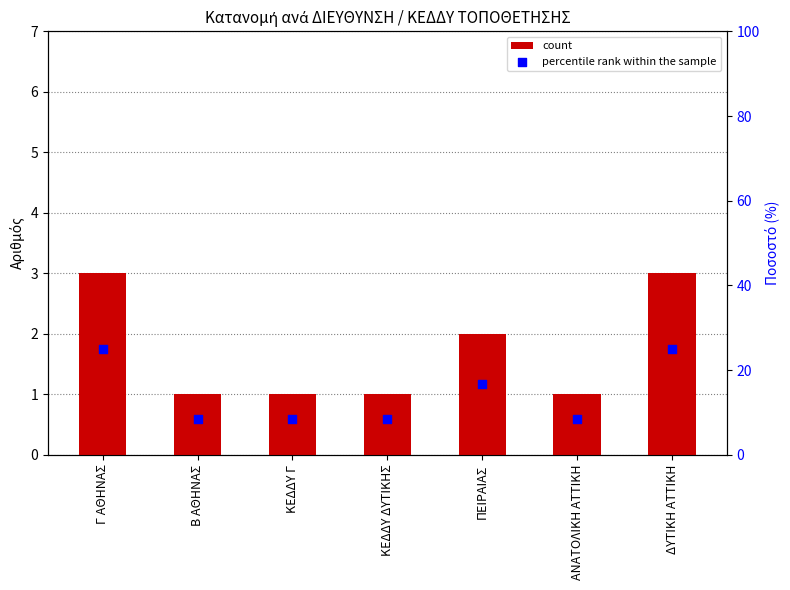

What are all the series names shown in the legend?

count, percentile rank within the sample